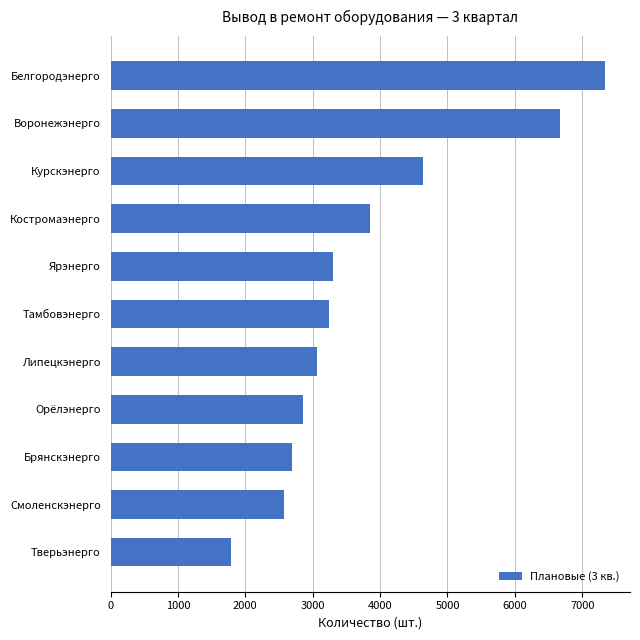

The chart shows a value of 3059 at Липецкэнерго. True or false?

True